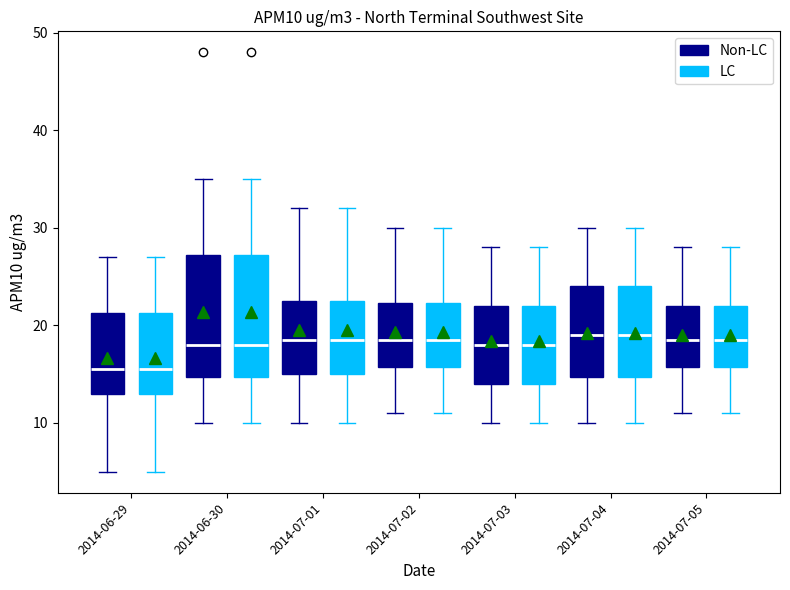

Reading left to right, transcribe this box plot: for each box, give where its median line is, the range the box spans, and where its two whiskers end, as read against the y-axis. The values are not printed on the chart, so give them approximately, as read against the axis.

2014-06-29 (Non-LC): median 16, box 13 to 21, whiskers 5 to 27
2014-06-29 (LC): median 16, box 13 to 21, whiskers 5 to 27
2014-06-30 (Non-LC): median 18, box 15 to 27, whiskers 10 to 35
2014-06-30 (LC): median 18, box 15 to 27, whiskers 10 to 35
2014-07-01 (Non-LC): median 19, box 15 to 23, whiskers 10 to 32
2014-07-01 (LC): median 19, box 15 to 23, whiskers 10 to 32
2014-07-02 (Non-LC): median 19, box 16 to 22, whiskers 11 to 30
2014-07-02 (LC): median 19, box 16 to 22, whiskers 11 to 30
2014-07-03 (Non-LC): median 18, box 14 to 22, whiskers 10 to 28
2014-07-03 (LC): median 18, box 14 to 22, whiskers 10 to 28
2014-07-04 (Non-LC): median 19, box 15 to 24, whiskers 10 to 30
2014-07-04 (LC): median 19, box 15 to 24, whiskers 10 to 30
2014-07-05 (Non-LC): median 19, box 16 to 22, whiskers 11 to 28
2014-07-05 (LC): median 19, box 16 to 22, whiskers 11 to 28